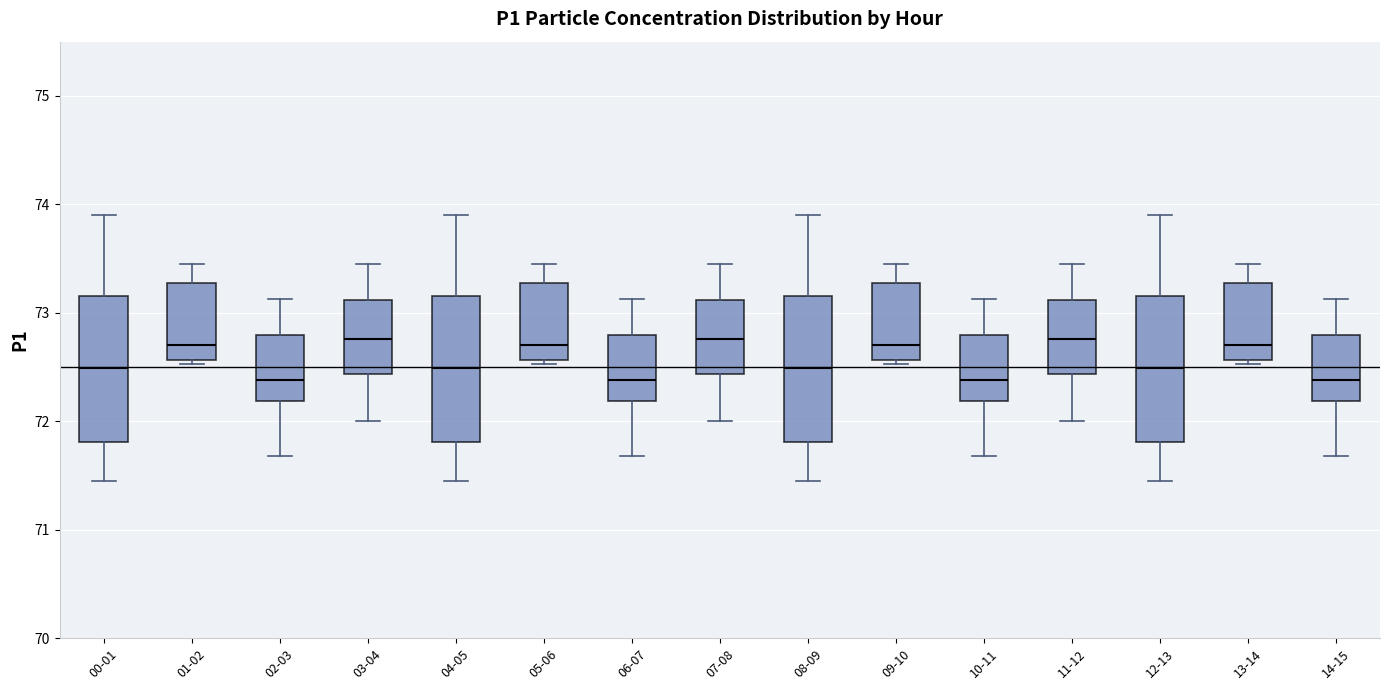

Reading left to right, transcribe this box plot: for each box, give where its median line is, the range the box spans, and where its two whiskers end, as read against the y-axis. The values are not printed on the chart, so give them approximately, as read against the axis.

00-01: median 72.5, box 71.8 to 73.2, whiskers 71.5 to 73.9
01-02: median 72.7, box 72.6 to 73.3, whiskers 72.5 to 73.5
02-03: median 72.4, box 72.2 to 72.8, whiskers 71.7 to 73.1
03-04: median 72.8, box 72.4 to 73.1, whiskers 72.0 to 73.5
04-05: median 72.5, box 71.8 to 73.2, whiskers 71.5 to 73.9
05-06: median 72.7, box 72.6 to 73.3, whiskers 72.5 to 73.5
06-07: median 72.4, box 72.2 to 72.8, whiskers 71.7 to 73.1
07-08: median 72.8, box 72.4 to 73.1, whiskers 72.0 to 73.5
08-09: median 72.5, box 71.8 to 73.2, whiskers 71.5 to 73.9
09-10: median 72.7, box 72.6 to 73.3, whiskers 72.5 to 73.5
10-11: median 72.4, box 72.2 to 72.8, whiskers 71.7 to 73.1
11-12: median 72.8, box 72.4 to 73.1, whiskers 72.0 to 73.5
12-13: median 72.5, box 71.8 to 73.2, whiskers 71.5 to 73.9
13-14: median 72.7, box 72.6 to 73.3, whiskers 72.5 to 73.5
14-15: median 72.4, box 72.2 to 72.8, whiskers 71.7 to 73.1